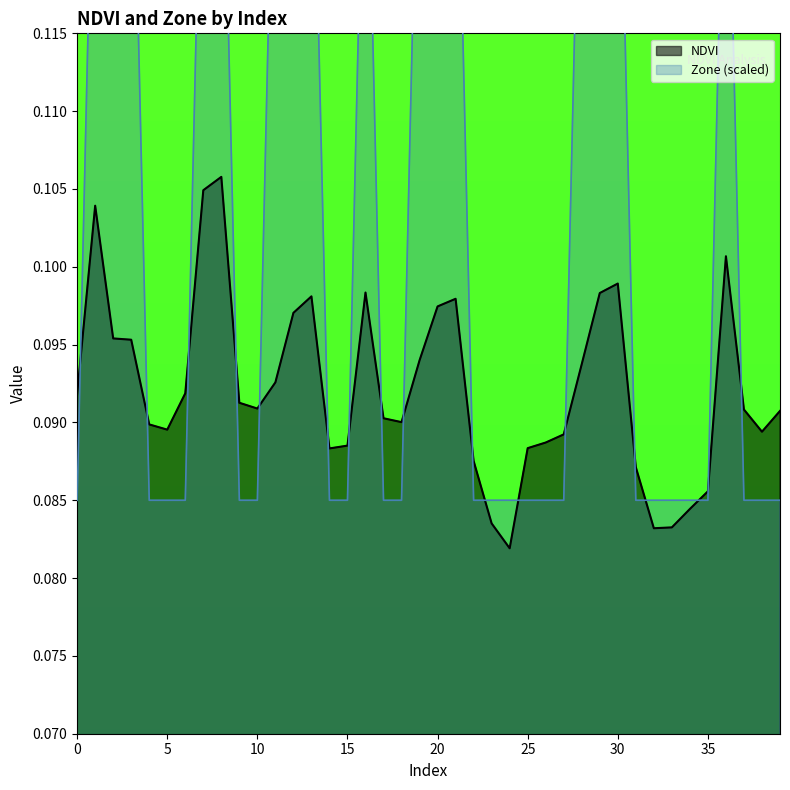

What is the average value of the Zone series?

0.1